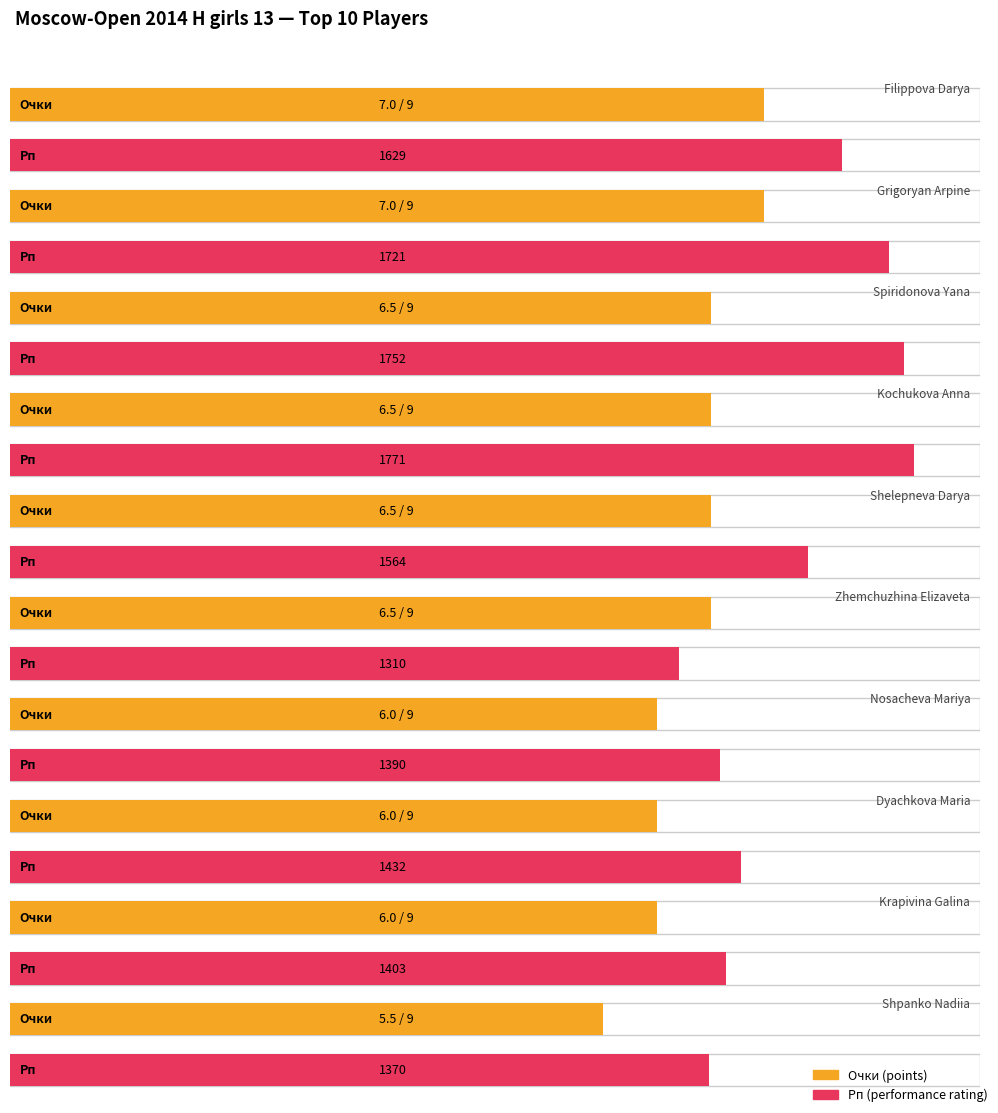

What are all the series names shown in the legend?

Очки, Рп